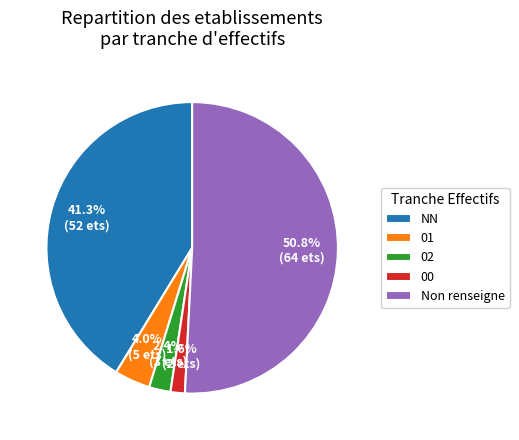

What portion of the pie excludes NN?

58.7%